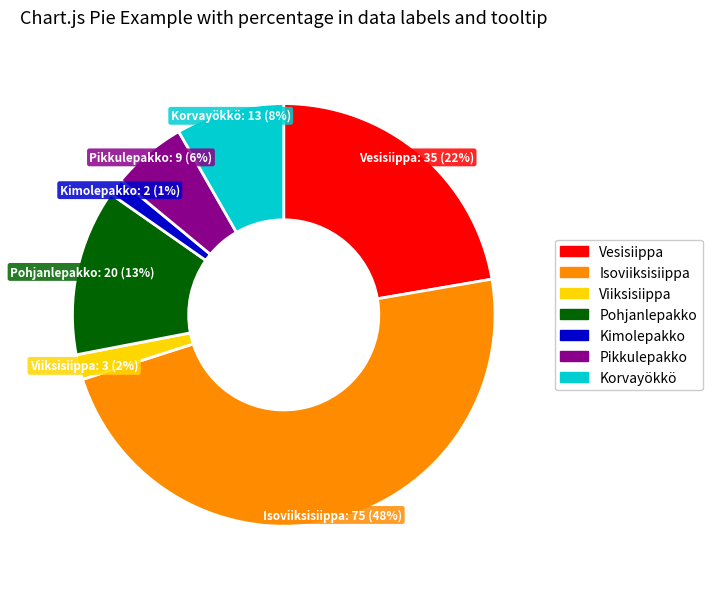

The Vesisiippa slice represents 13% of the pie. True or false?

False